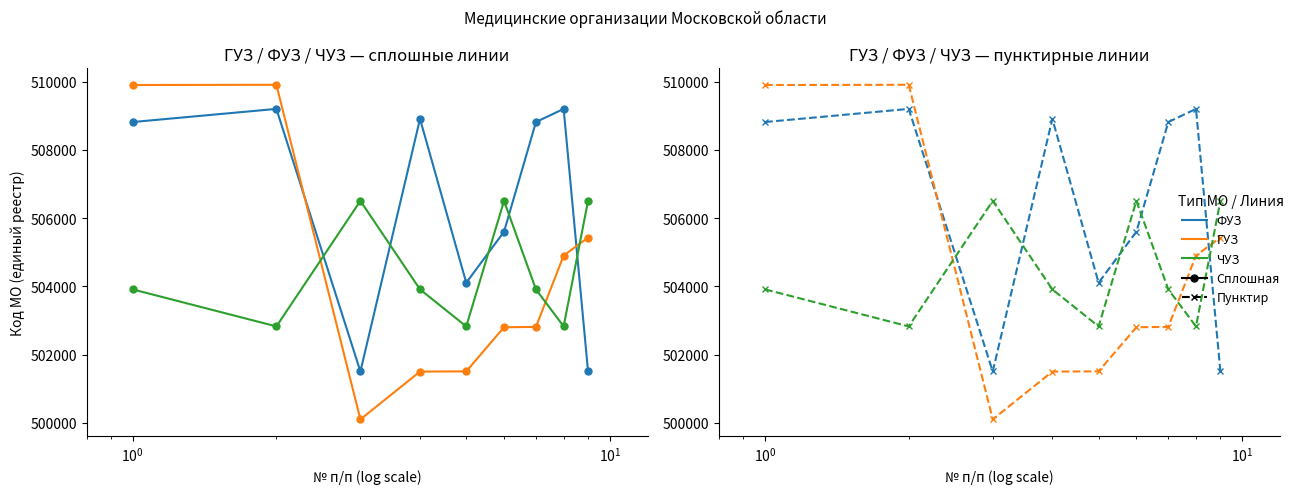

What is the value of the ГУЗ point at the 9th from the left?

505429